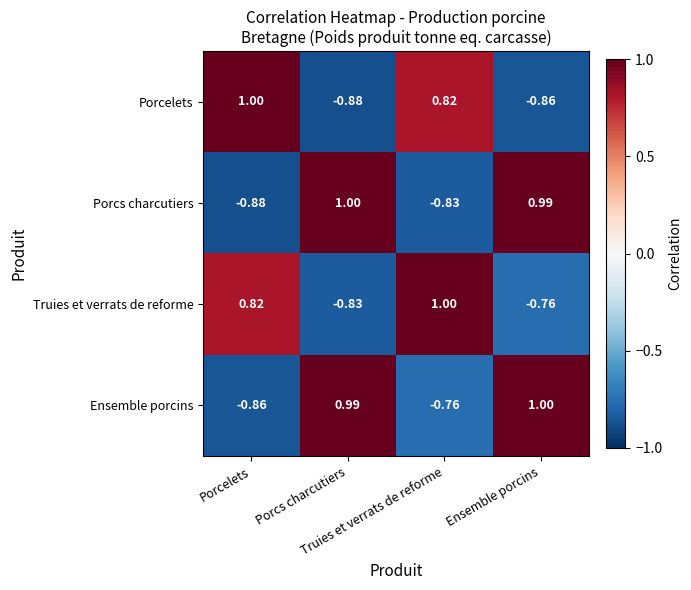

How many categories are shown in the chart?

4